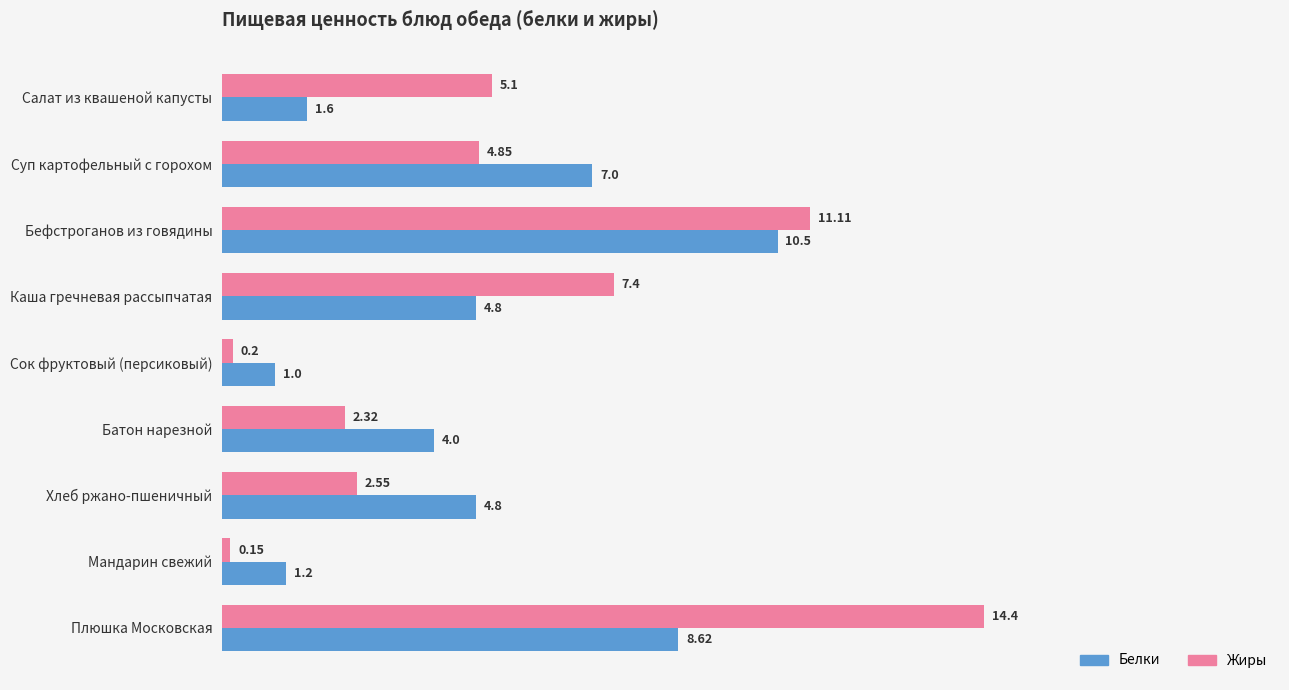

What are all the series names shown in the legend?

Белки, Жиры